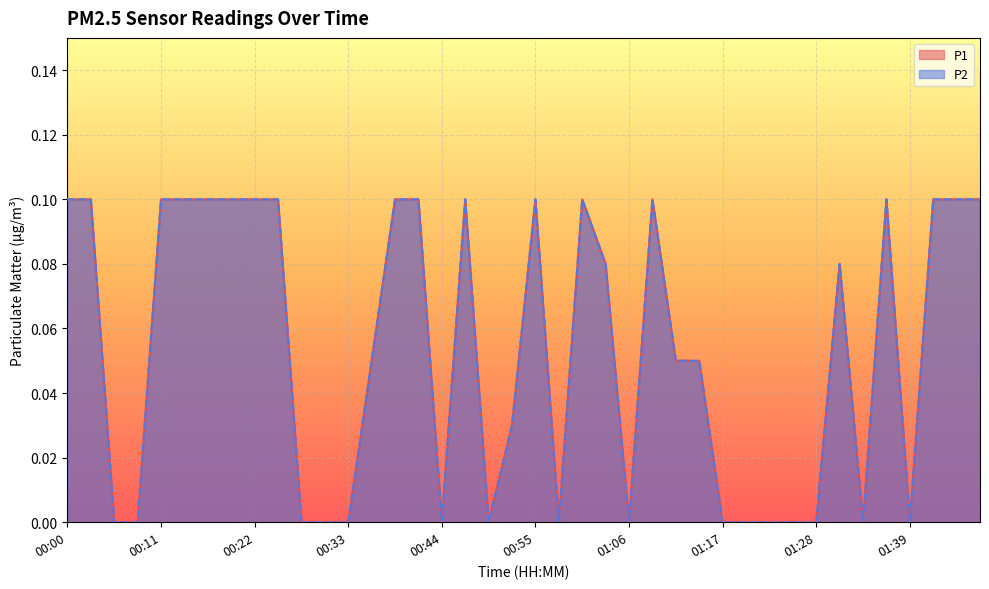

True or false: P2 and P1 intersect in this chart.

False